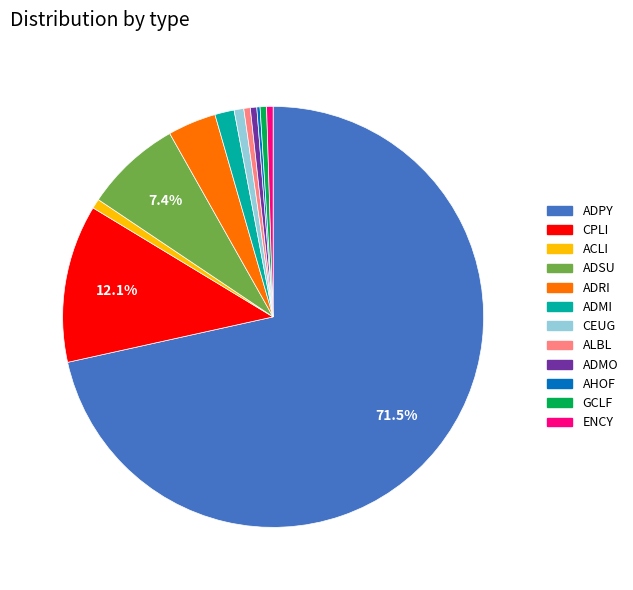

To the nearest percent, what is the difference between the ADRI and ADSU slice percentages?

4%